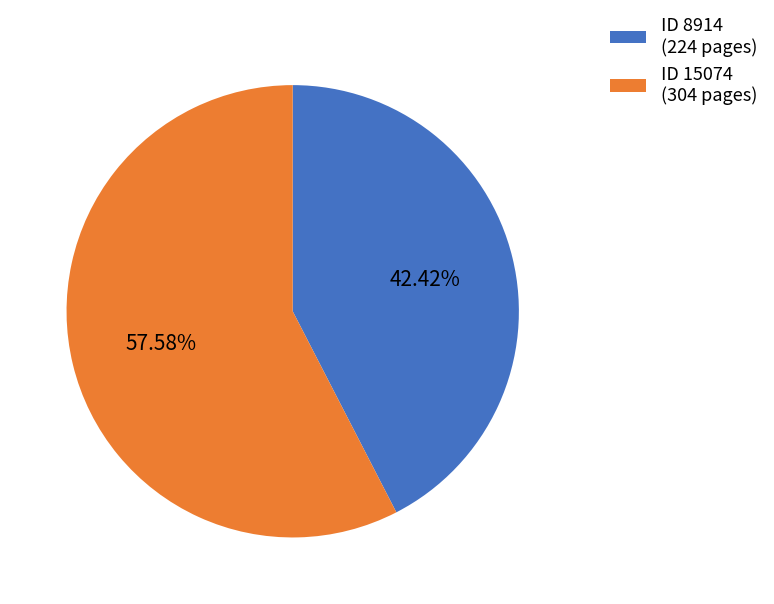

Which slice is the largest?

ID 15074 (304 pages)